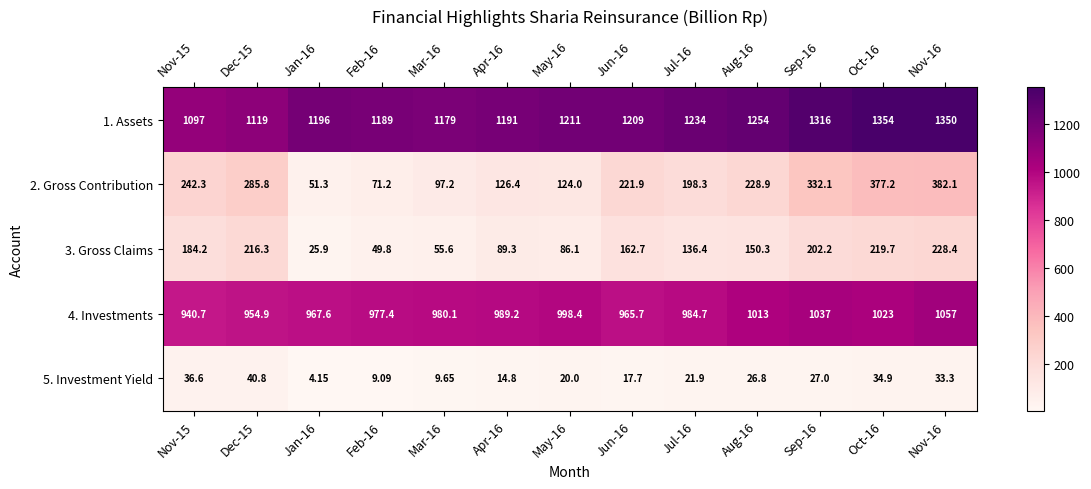

Is the value of 2. Gross Contribution at Jun-16 greater than the value of 4. Investments at Jul-16?

No